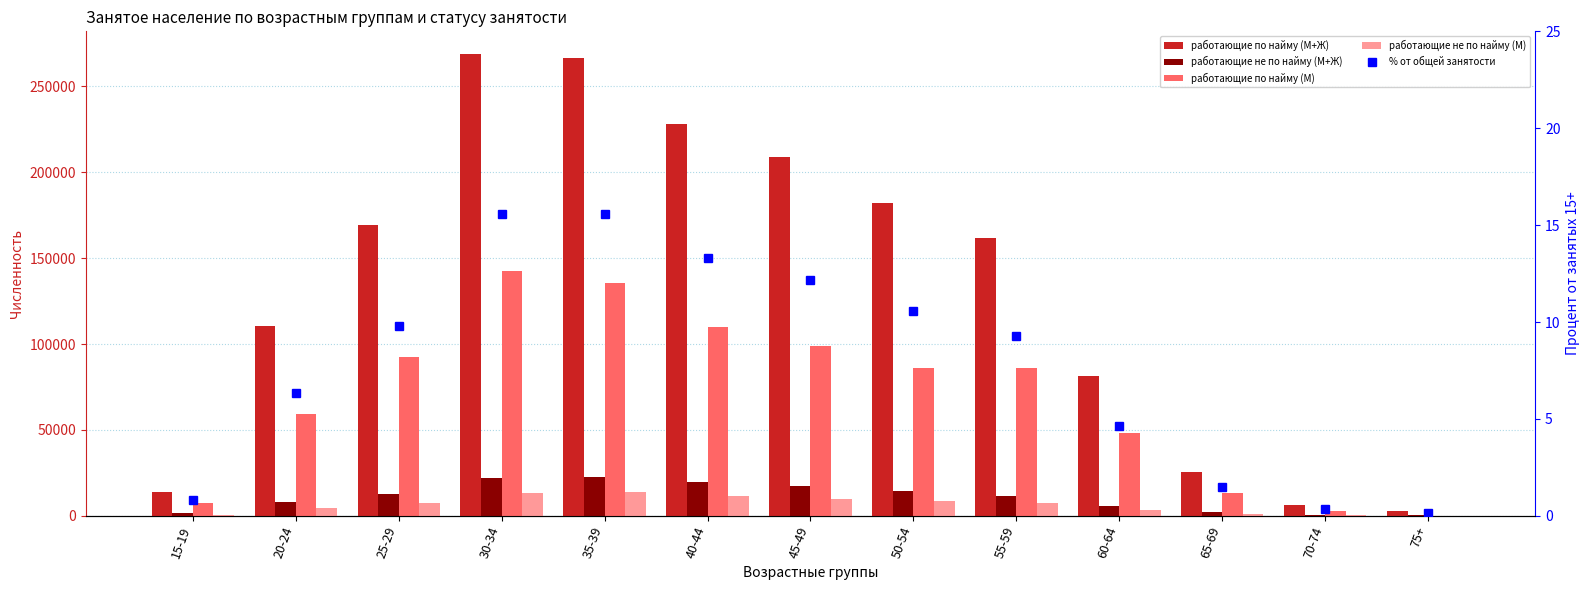

Is the value of работающие не по найму (М+Ж) at 15-19 greater than the value of работающие не по найму (М) at 55-59?

No